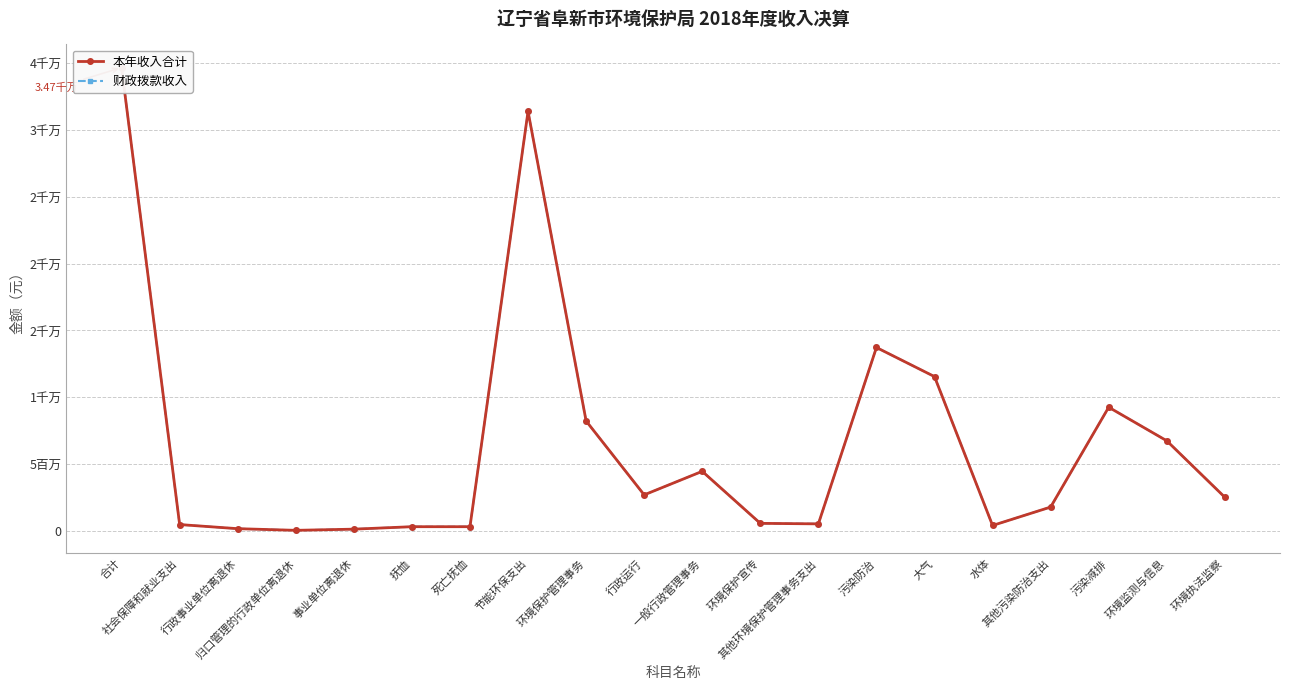

What position from the left is 社会保障和就业支出?

2